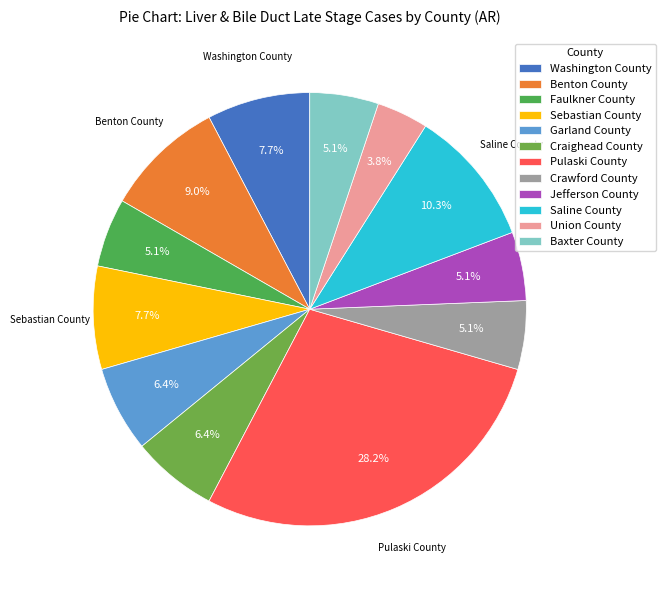

Count the number of slices in the pie.

12